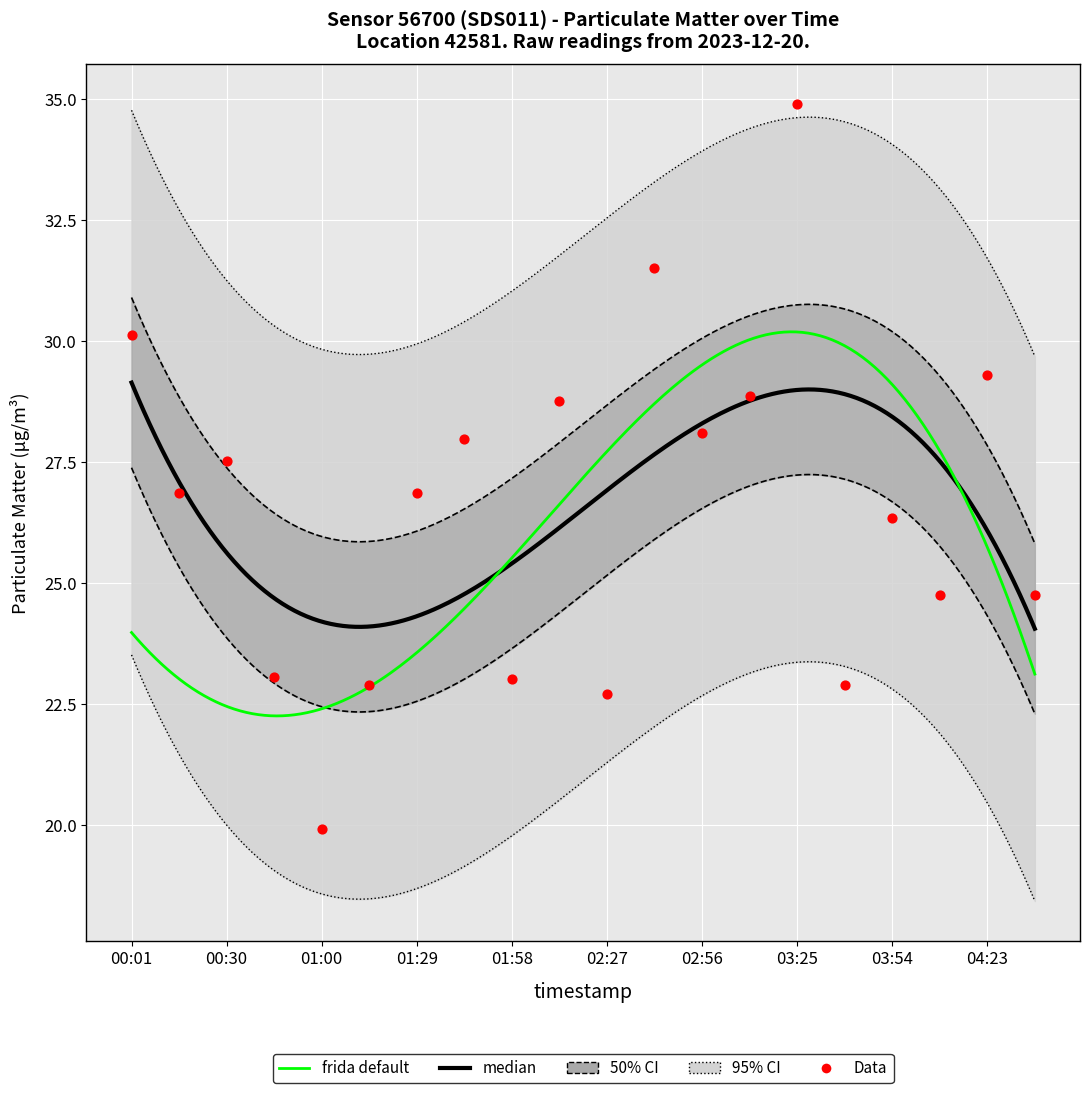

What is the ratio of the value at 04:09 to the value at 02:27?

1.1